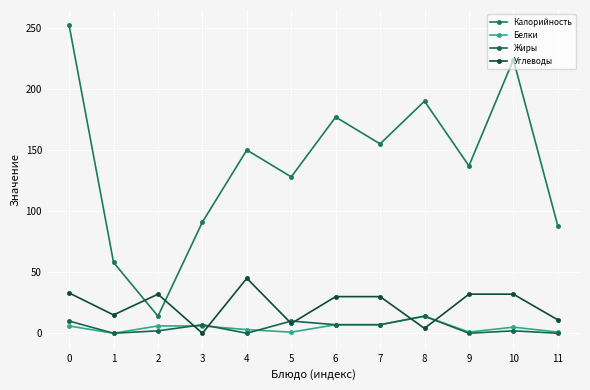

How many series are shown in this chart?

4